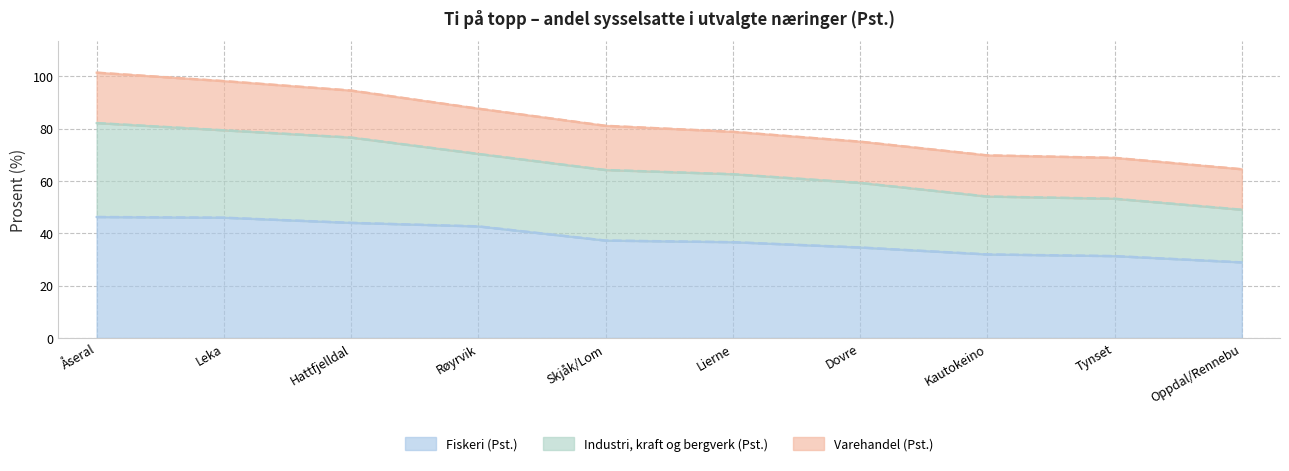

Which series has the widest spread of values?

Industri, kraft og bergverk (Pst.)